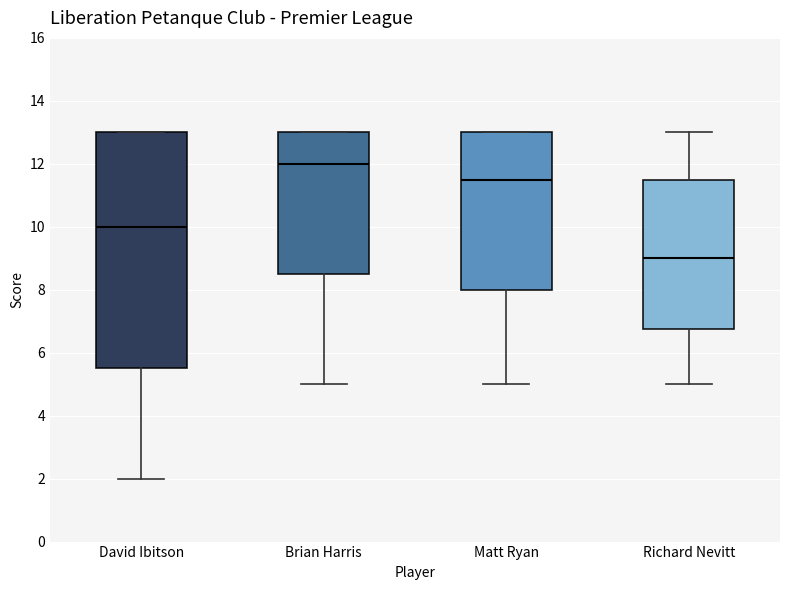

Which box's median line is the lowest?

Richard Nevitt